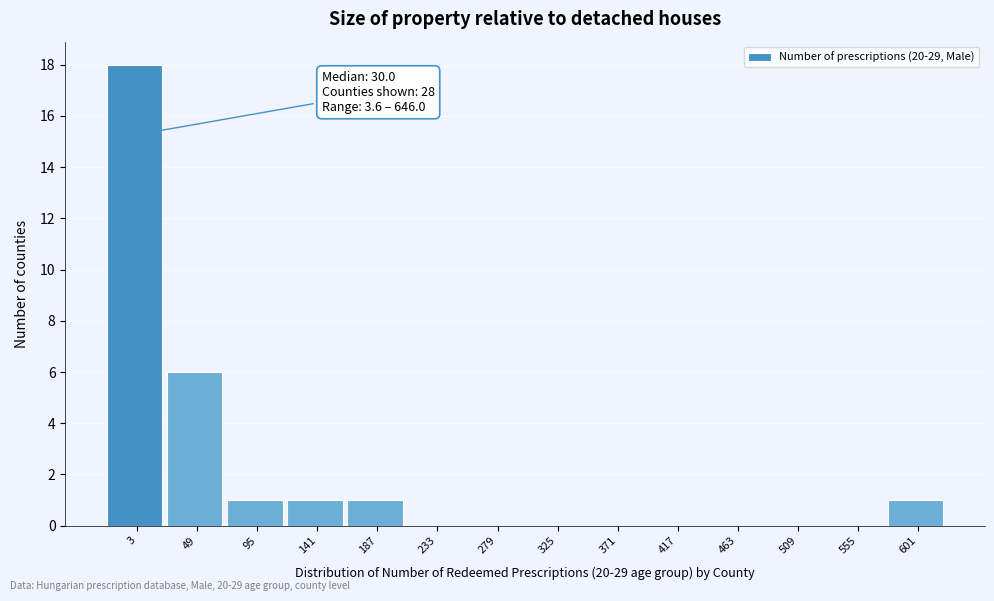

Reading right to left, what are all the values shown in this chart?

601=1	555=0	509=0	463=0	417=0	371=0	325=0	279=0	233=0	187=1	141=1	95=1	49=6	3=18